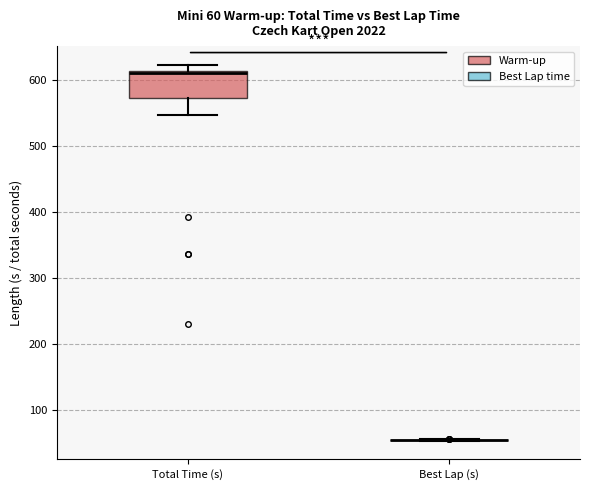

Comparing the boxes themselves (not the whiskers), which one is the tallest?

Total Time (s)